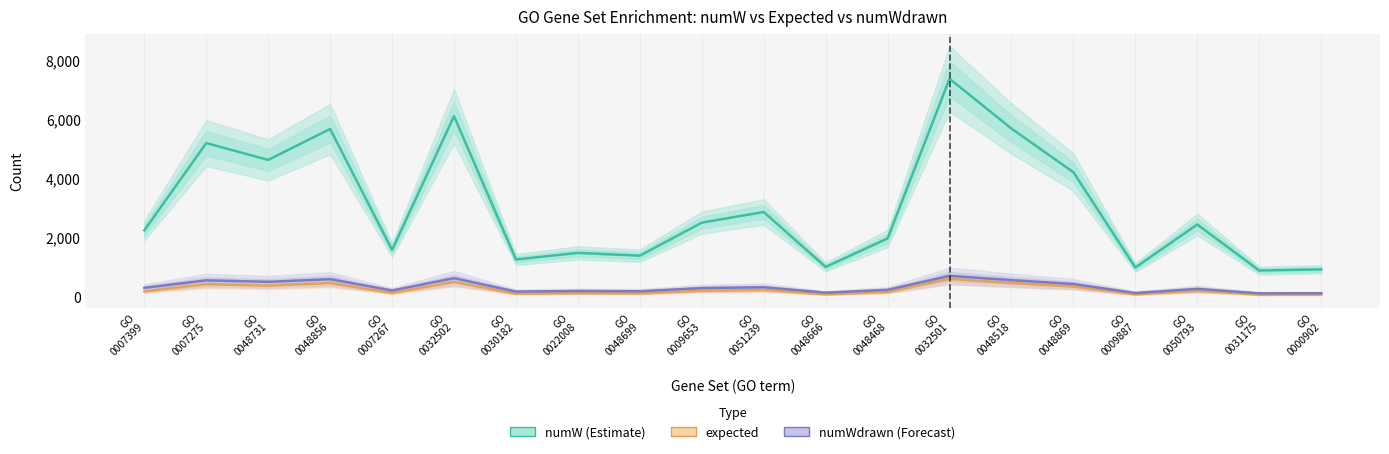

What is the label of the 20th point from the right?

GO
0007399